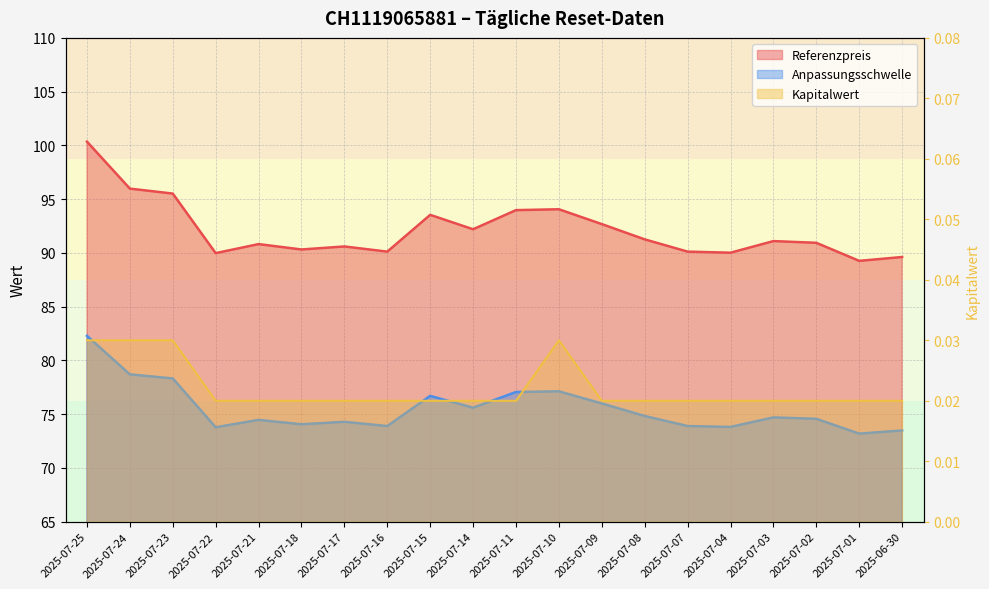

Rank the series by their maximum value, from highest to lowest.

Referenzpreis, Anpassungsschwelle, Kapitalwert